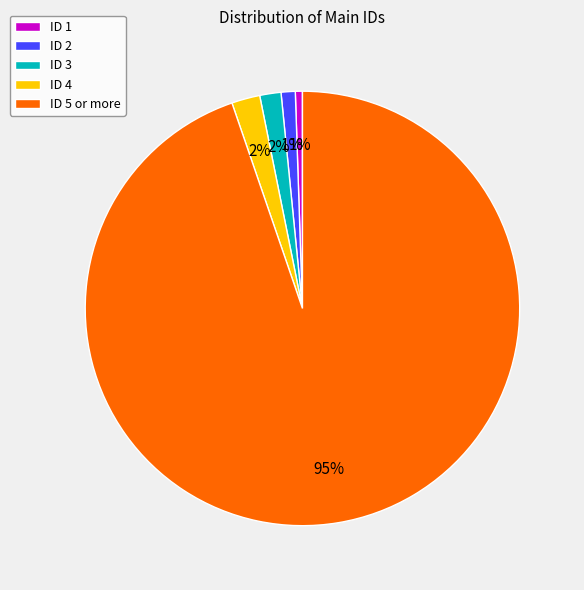

Between ID 2 and ID 3, which is larger?

ID 3